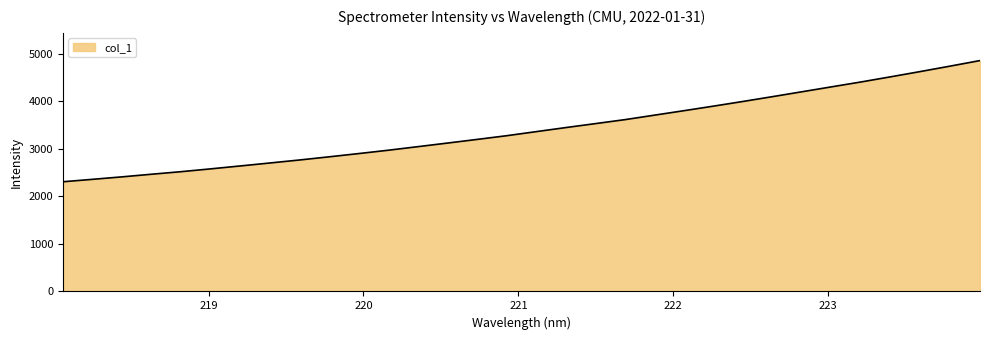

True or false: there are more than 0 points higher than both neighbors.

False